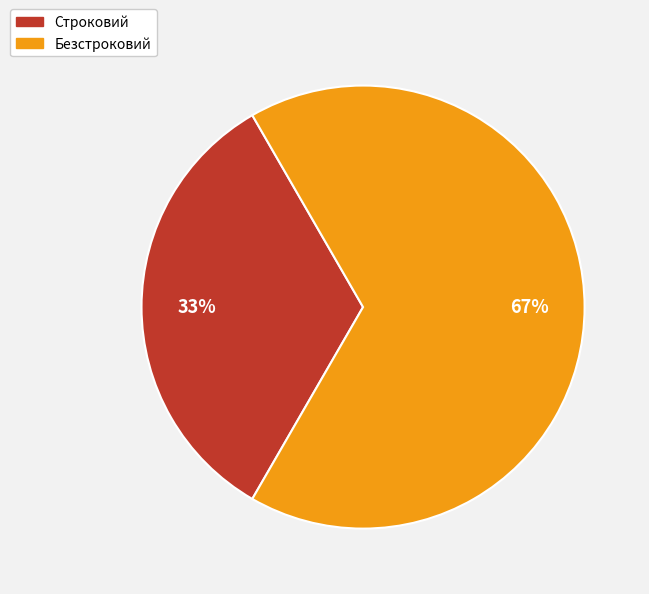

Count the number of slices in the pie.

2